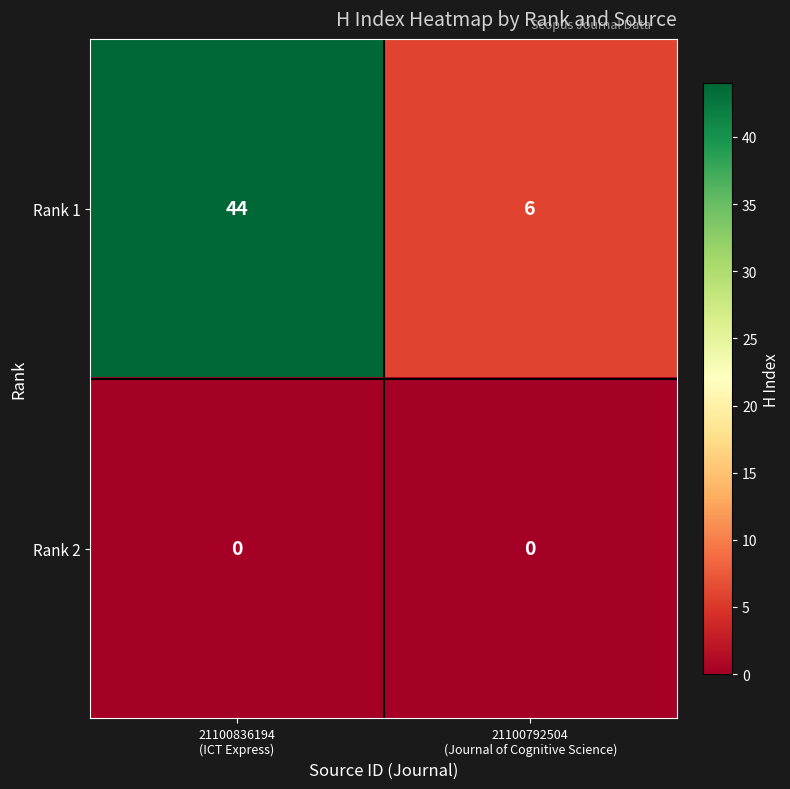

What is the sum of all Rank 1 values?

50